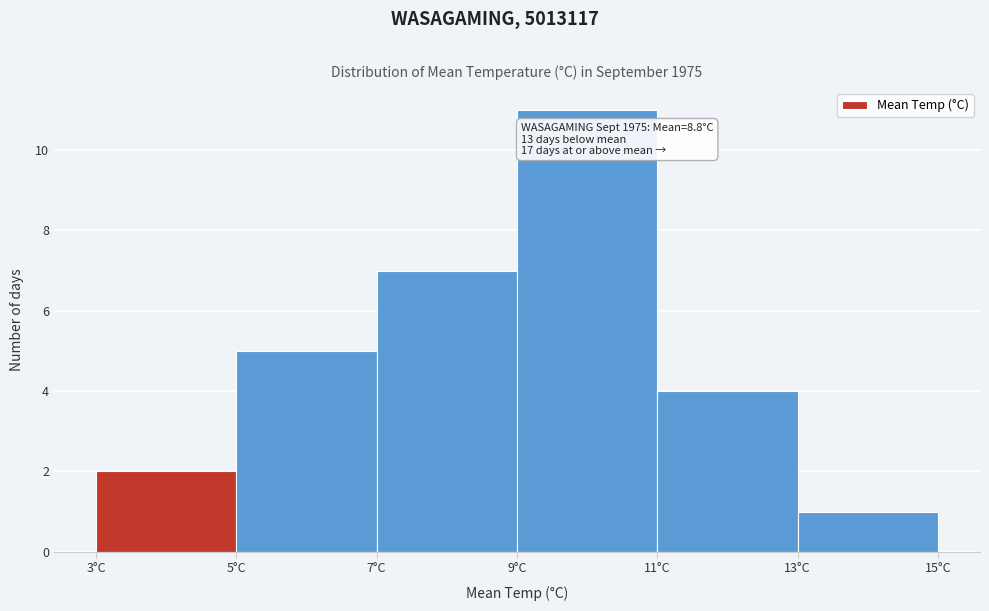

Over which range of the x-axis is the bar tallest?

9 to 11